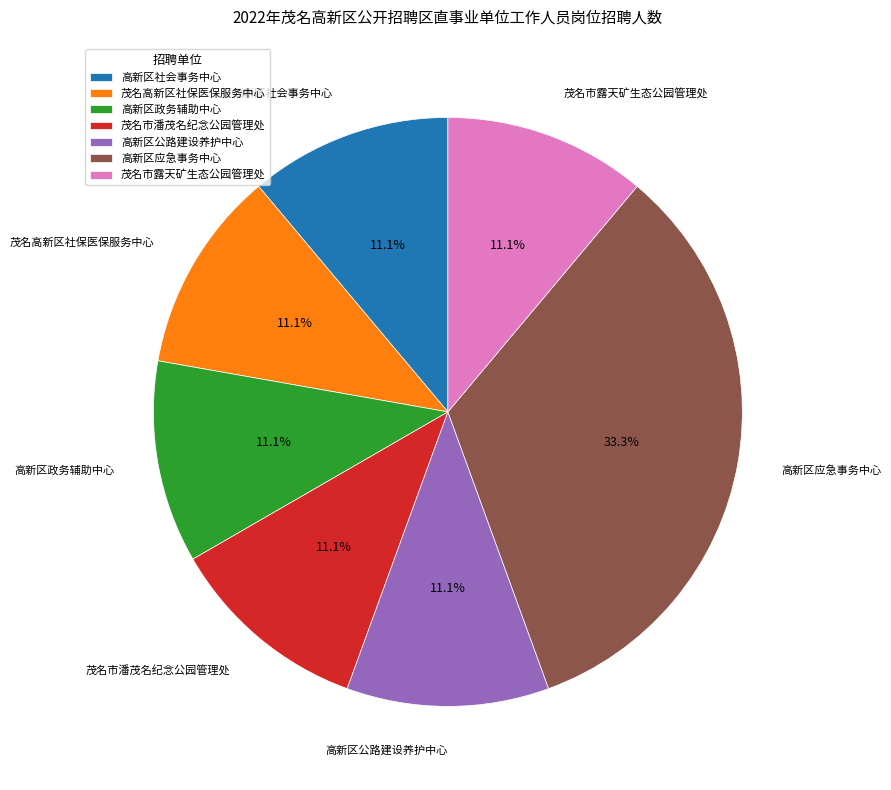

To the nearest percent, what portion does 茂名高新区社保医保服务中心 represent?

11%